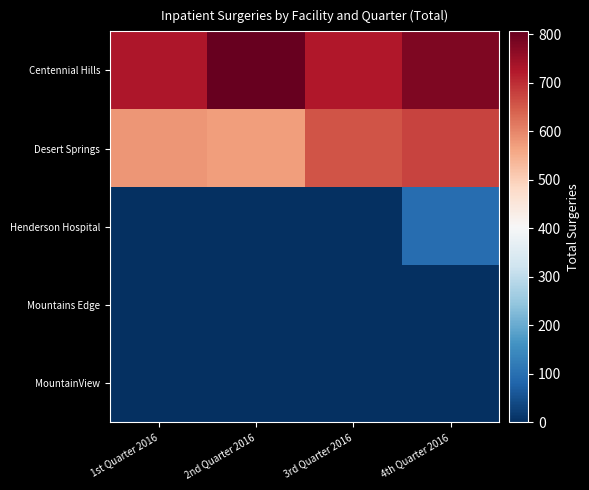

Reading right to left, list all the values displayed in this chart.

Centennial Hills: 4th Quarter 2016=778	3rd Quarter 2016=727	2nd Quarter 2016=806	1st Quarter 2016=730
Desert Springs: 4th Quarter 2016=674	3rd Quarter 2016=657	2nd Quarter 2016=570	1st Quarter 2016=581
Henderson Hospital: 4th Quarter 2016=97	3rd Quarter 2016=0	2nd Quarter 2016=0	1st Quarter 2016=0
Mountains Edge: 4th Quarter 2016=0	3rd Quarter 2016=0	2nd Quarter 2016=0	1st Quarter 2016=0
MountainView: 4th Quarter 2016=0	3rd Quarter 2016=0	2nd Quarter 2016=0	1st Quarter 2016=0